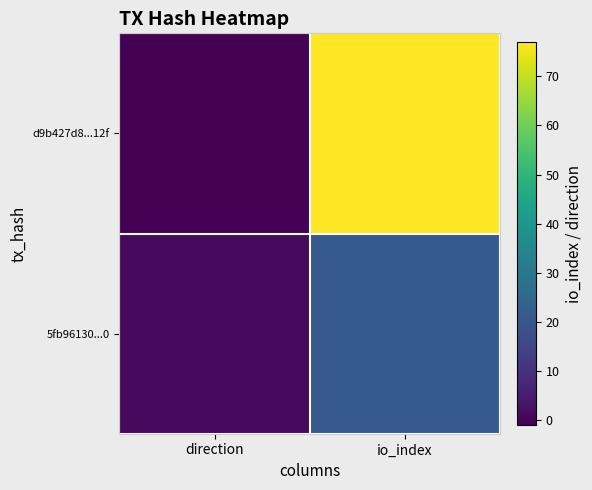

Between io_index and direction, which is larger?

io_index